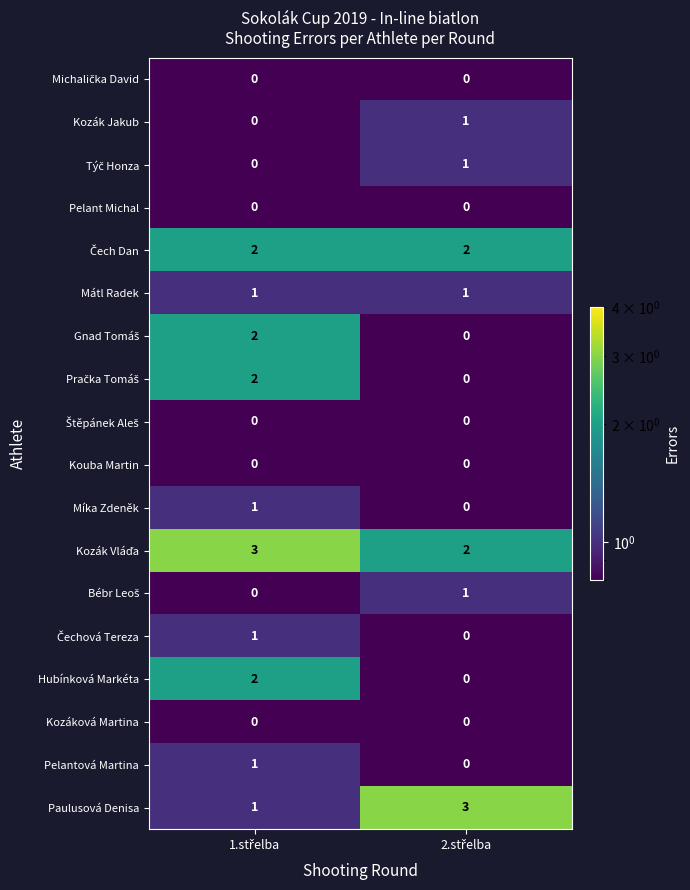

What is the greatest value displayed?

3